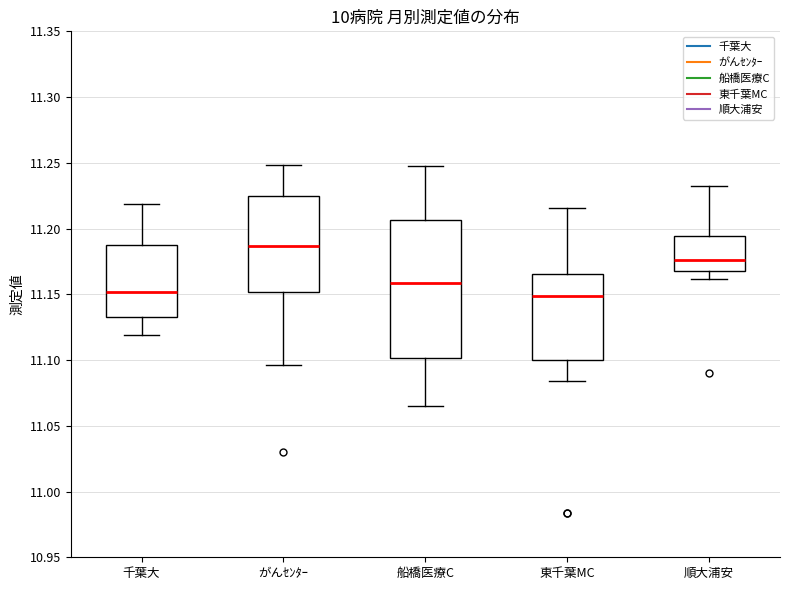

Which box is the tallest, from its lower edge to its upper edge?

船橋医療C